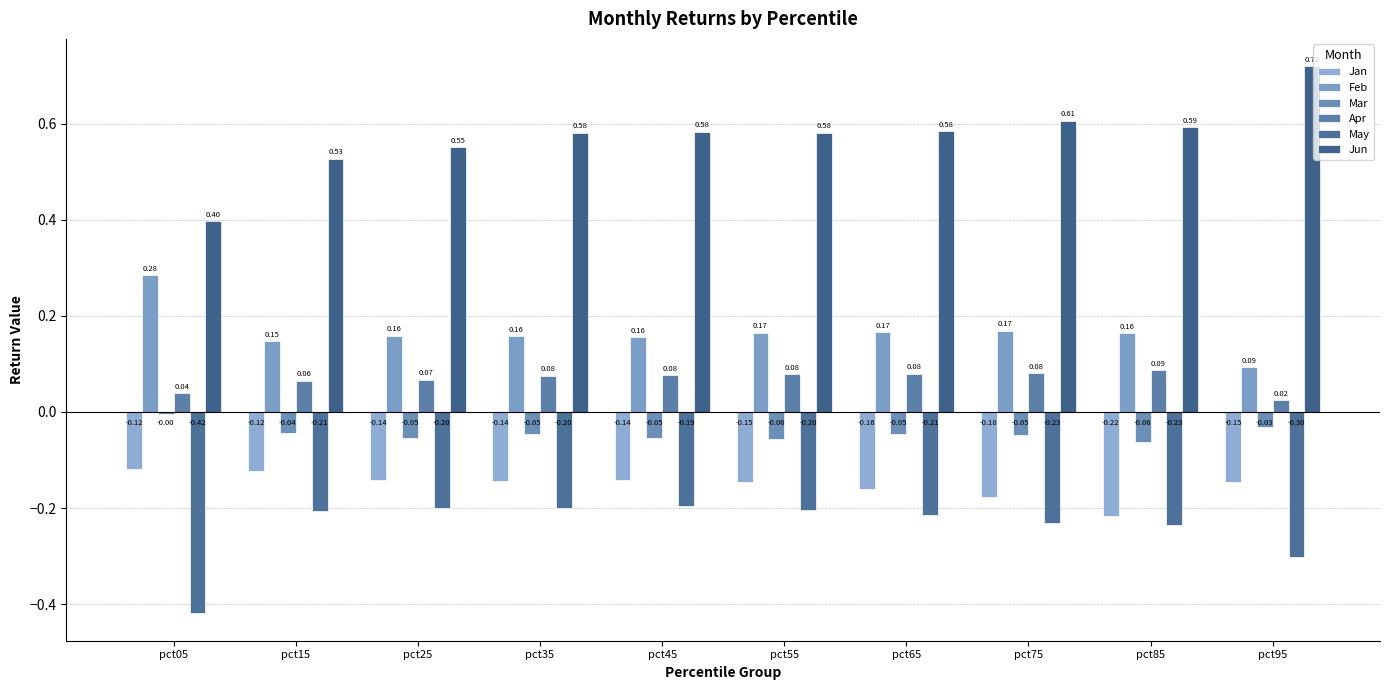

What are all the series names shown in the legend?

Jan, Feb, Mar, Apr, May, Jun